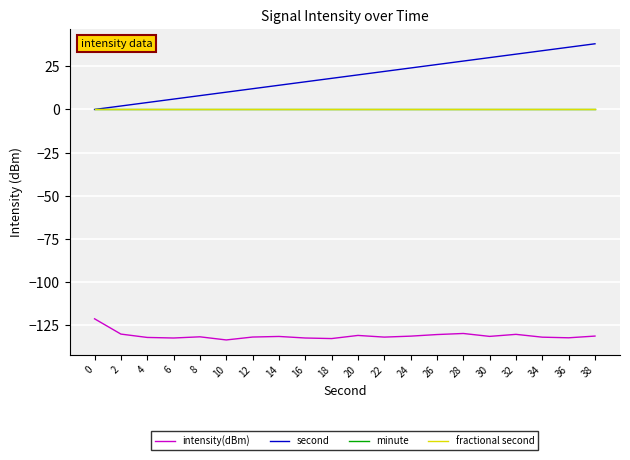

Which series has the widest spread of values?

second